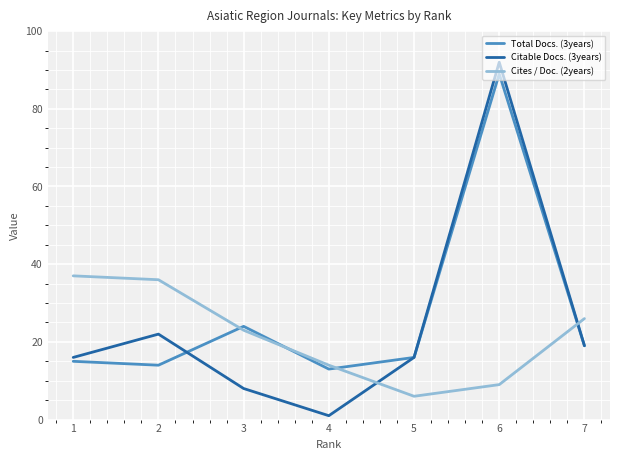

Reading left to right, list all the values displayed in this chart.

Total Docs. (3years): 1=15	2=14	3=24	4=13	5=16	6=89	7=19
Citable Docs. (3years): 1=16	2=22	3=8	4=1	5=16	6=92	7=19
Cites / Doc. (2years): 1=37	2=36	3=23	4=14	5=6	6=9	7=26